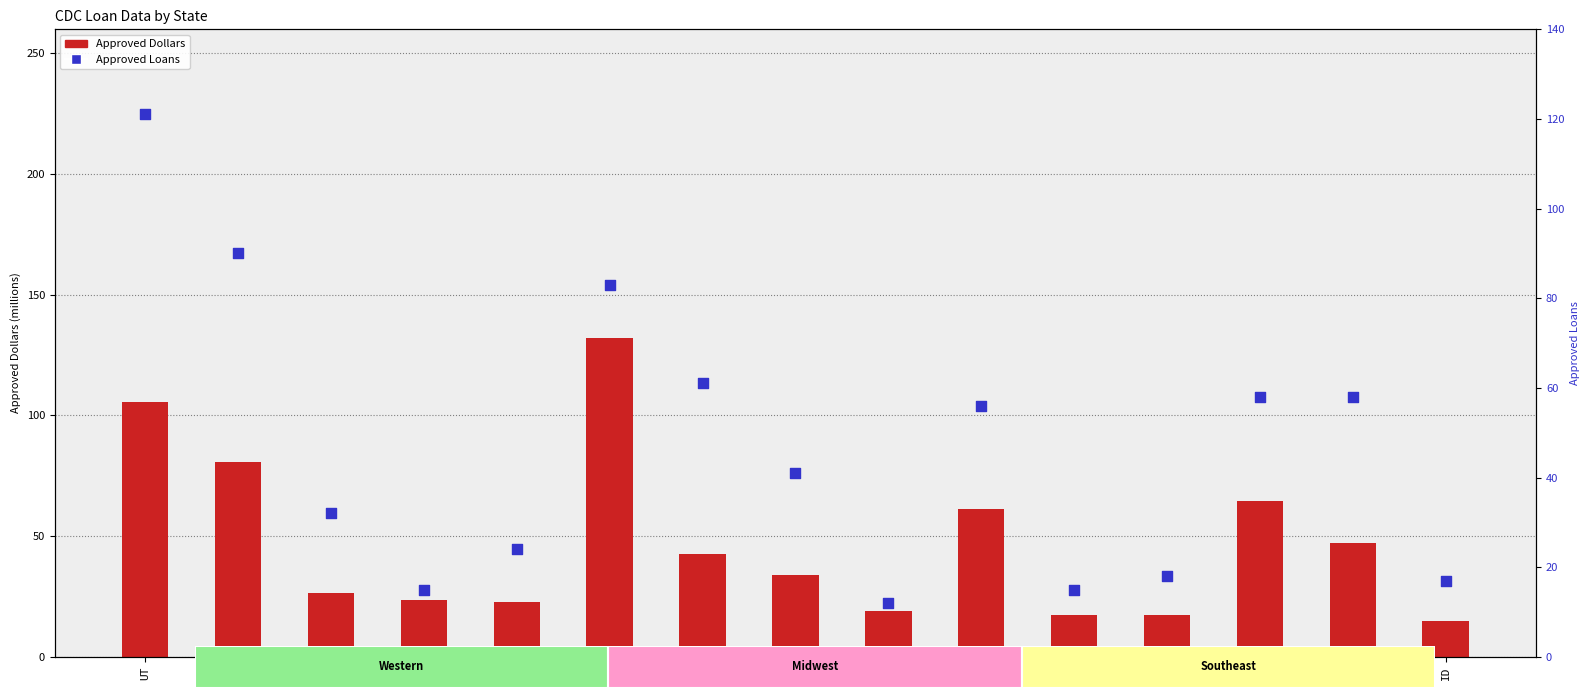

Which series contains the lowest Y value?

Approved Loans